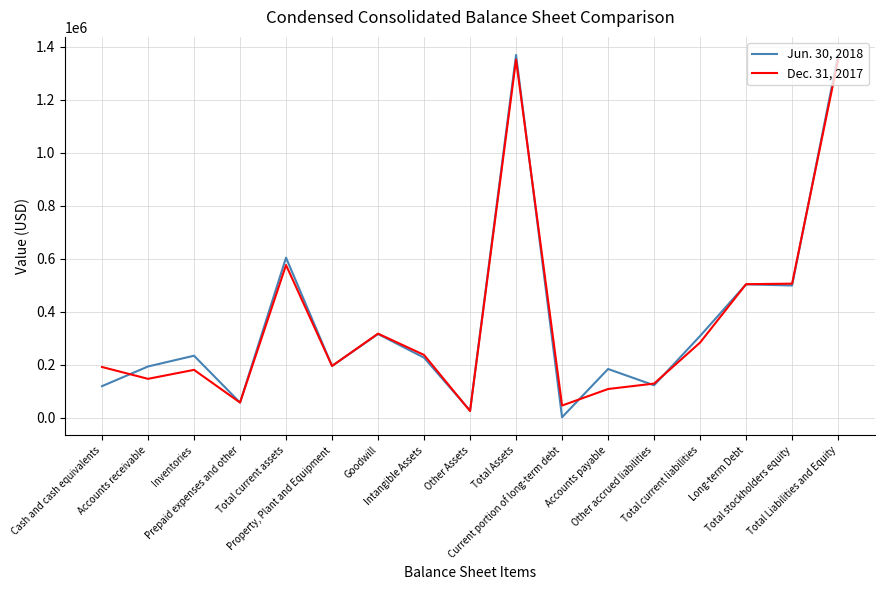

What is the total value across all series at Inventories?

414857